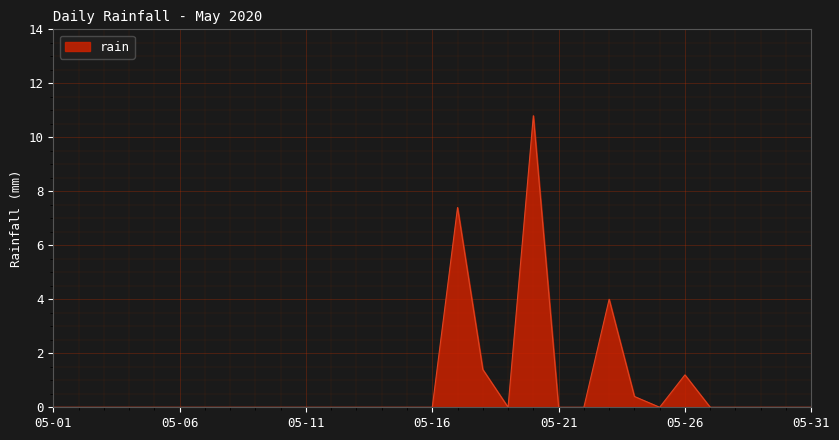

What is the difference between the maximum and minimum values?

10.8